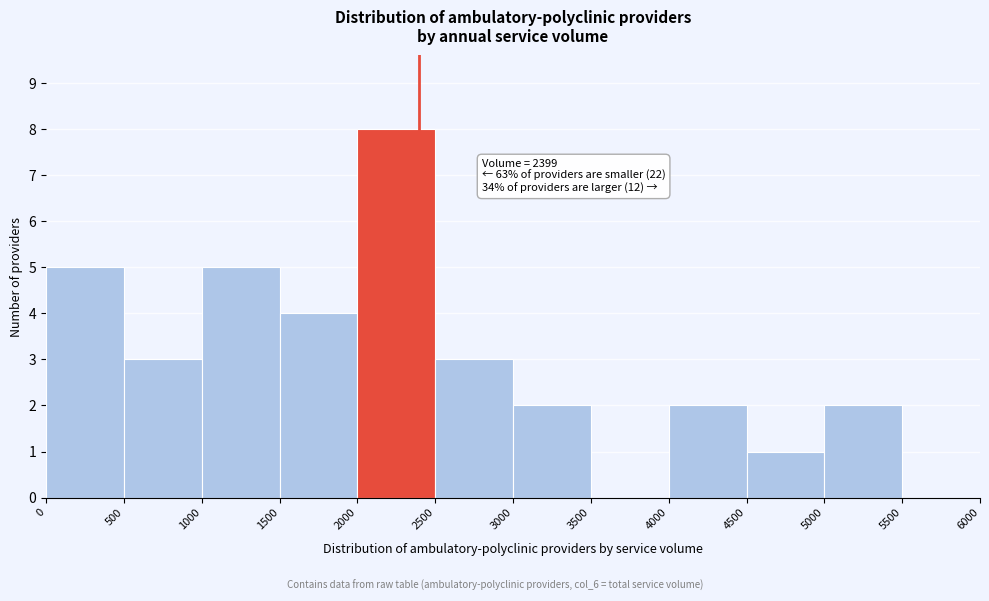

Which range on the x-axis has the tallest bar?

2000 to 2500